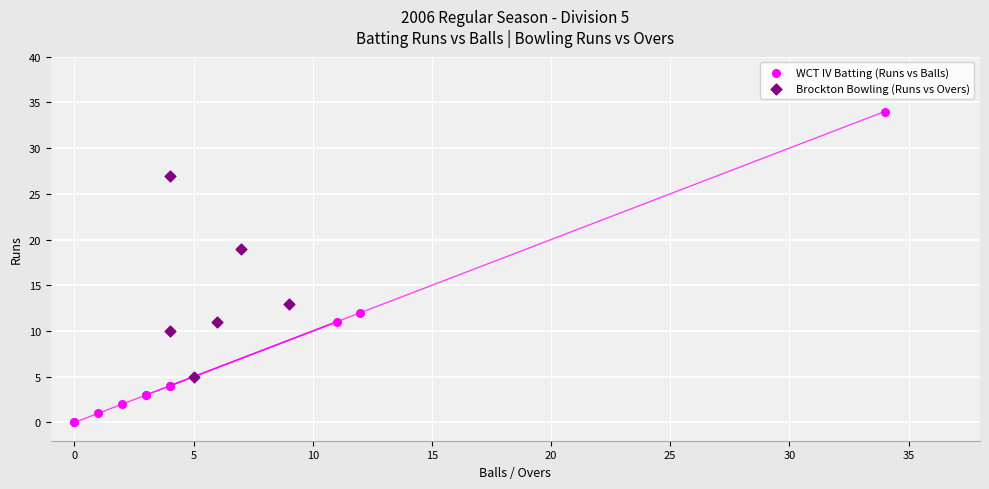

Which series has the largest Y range (max minus min)?

WCT IV Batting (Runs vs Balls)